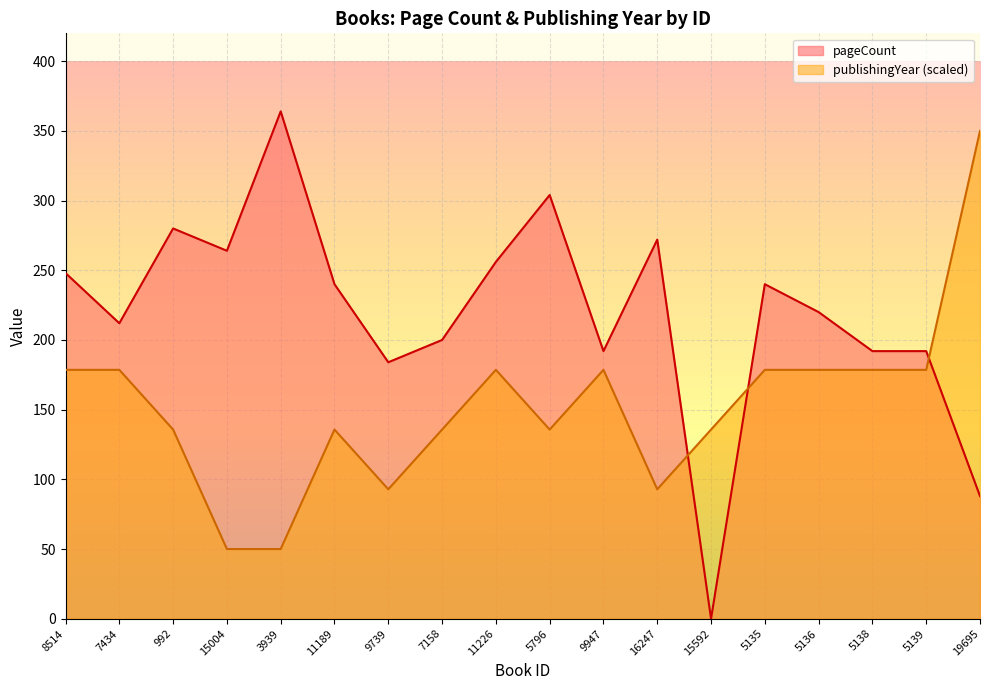

What is the difference between the pageCount values at 7158 and 19695?

112.0